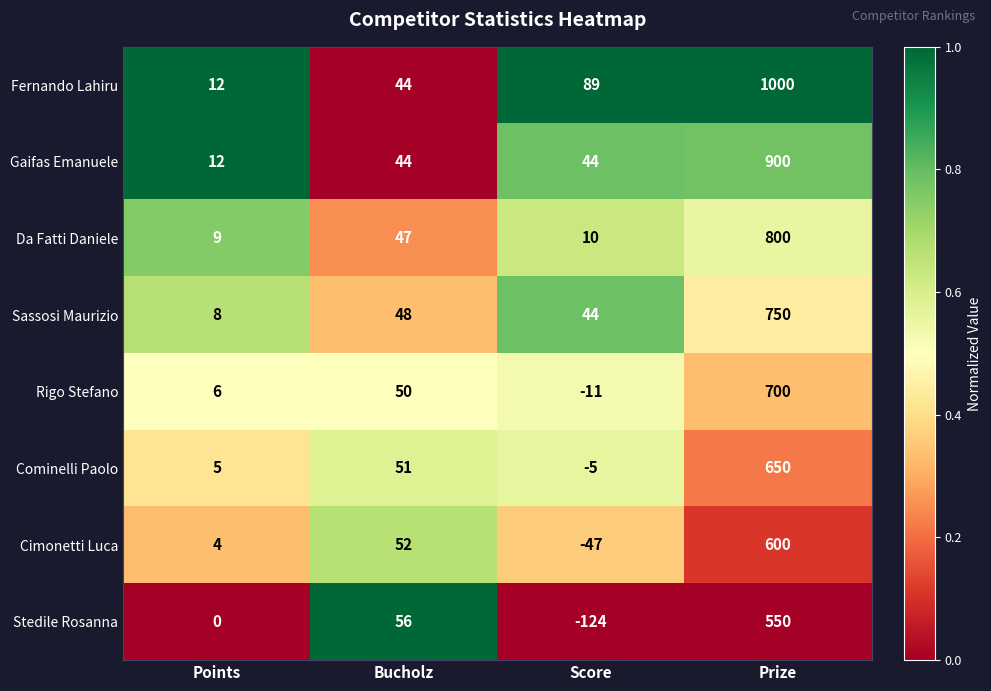

How many series are shown in this chart?

8